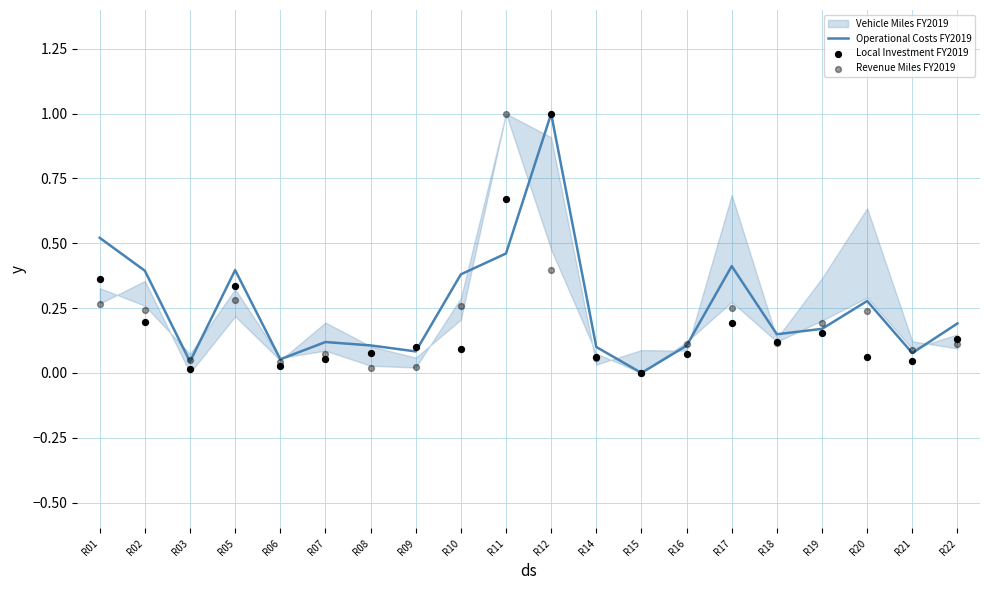

Is it true that Operational Costs FY2019 equals 0.4 at R12?

False